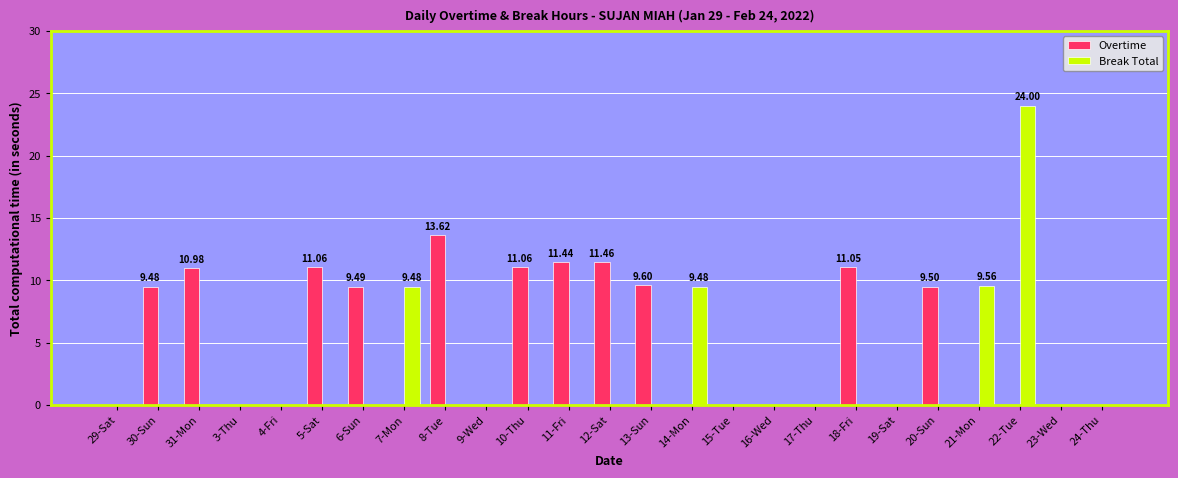

What is the sum of all Overtime values?

118.7